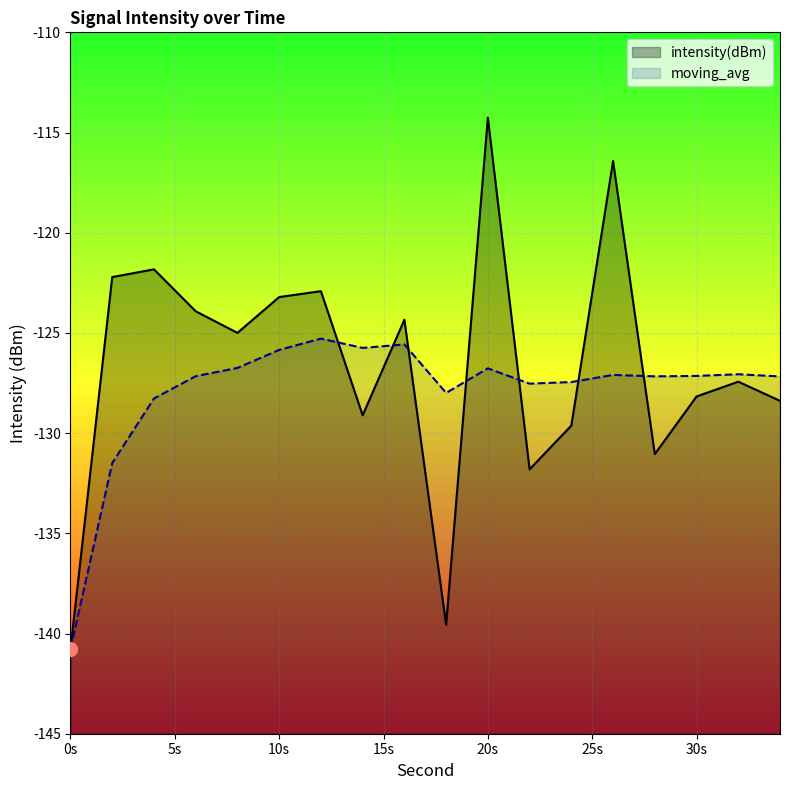

Which category has the lowest value across all series?

0s